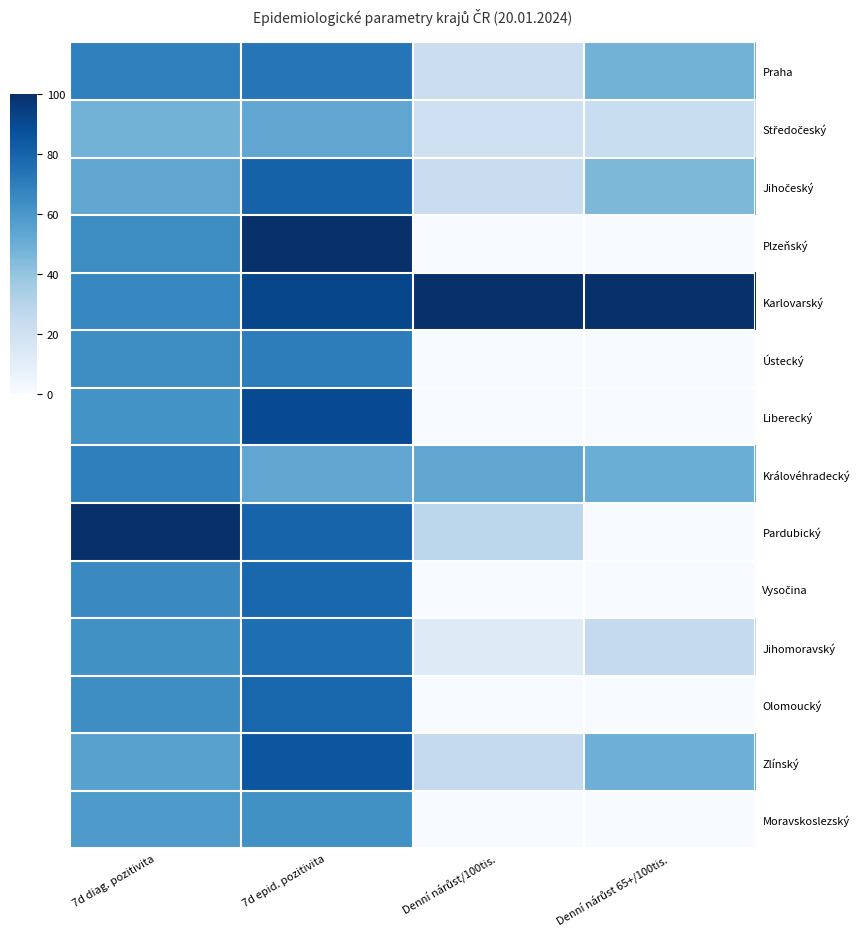

Which series has the largest total across all categories?

Karlovarský